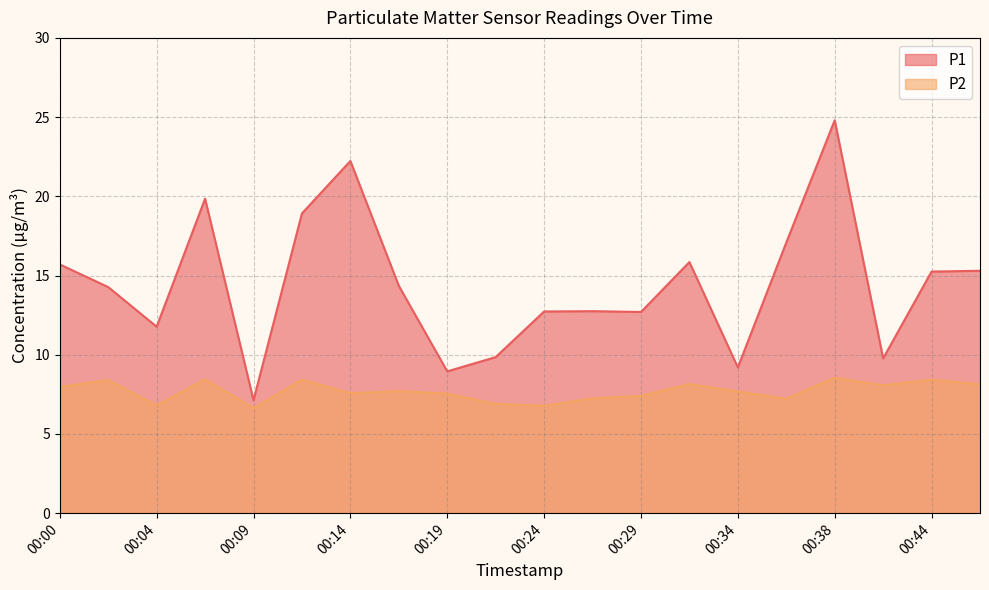

What is the average value of the P1 series?

14.4